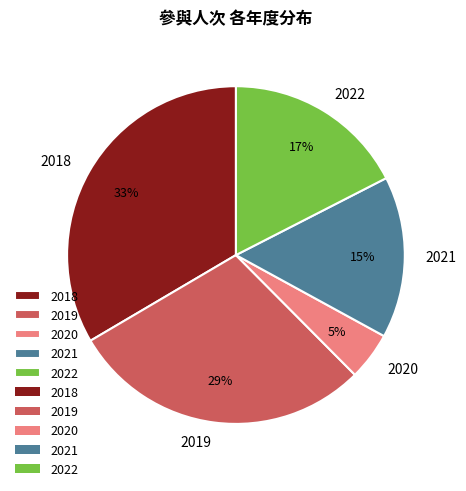

Do 2019 and 2022 together represent more than half of the pie?

No